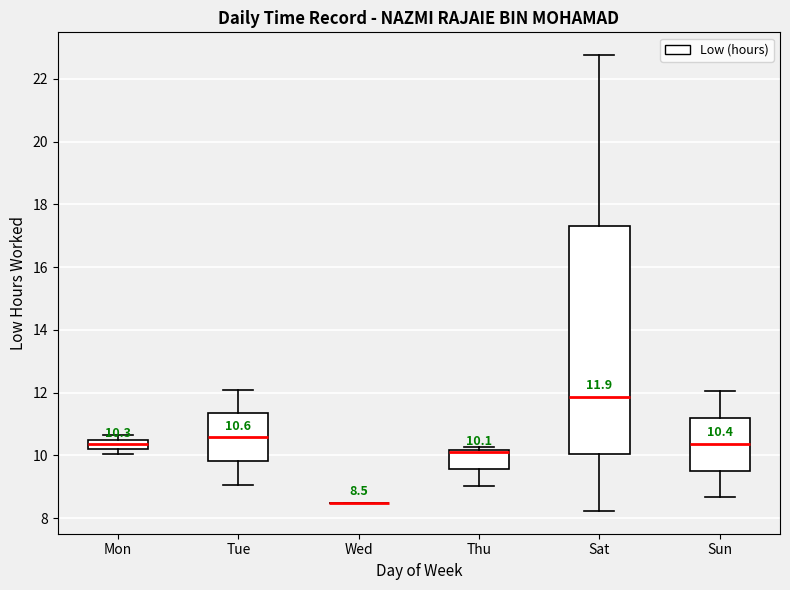

Comparing the boxes themselves (not the whiskers), which one is the tallest?

Sat